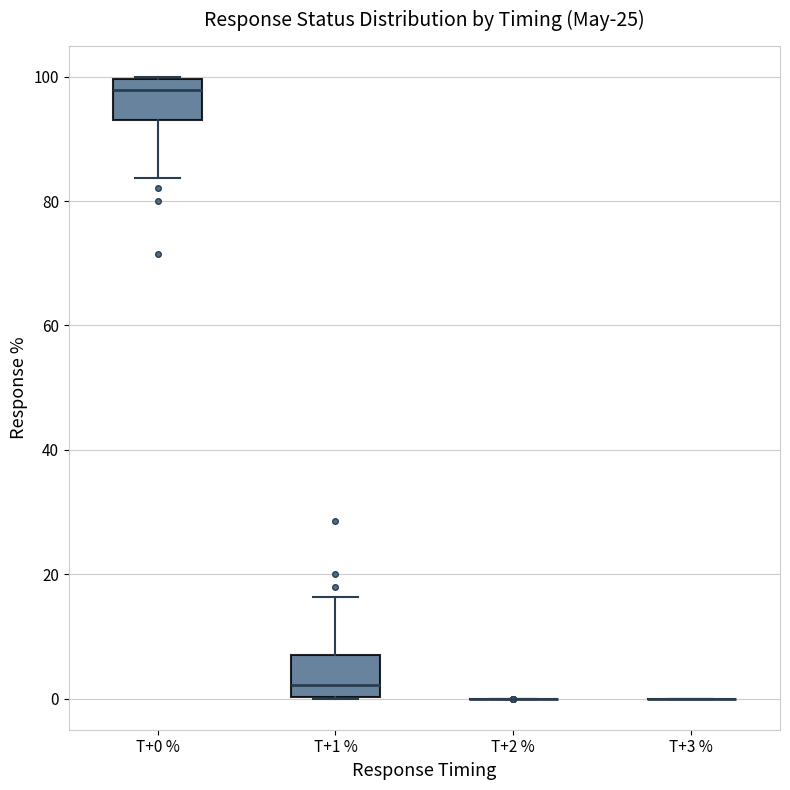

Reading left to right, read every box against the y-axis: the position of its median line, the range the box covers, and the ends of its whiskers. The values are not printed on the chart, so give them approximately, as read against the axis.

T+0 %: median 98, box 92 to 100, whiskers 84 to 100
T+1 %: median 2, box 0 to 8, whiskers 0 to 16
T+2 %: box collapsed to a line at 0, whiskers 0 to 0
T+3 %: box collapsed to a line at 0, whiskers 0 to 0